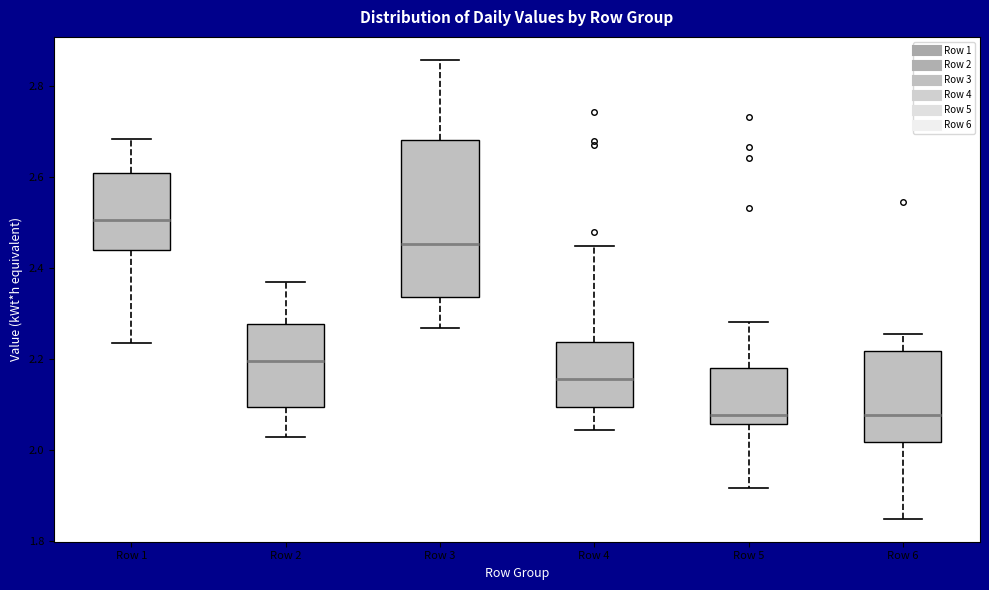

Where is the upper edge of the box for Row 3 on the y-axis? The values are not printed on the chart, so give them approximately, as read against the axis.

2.68